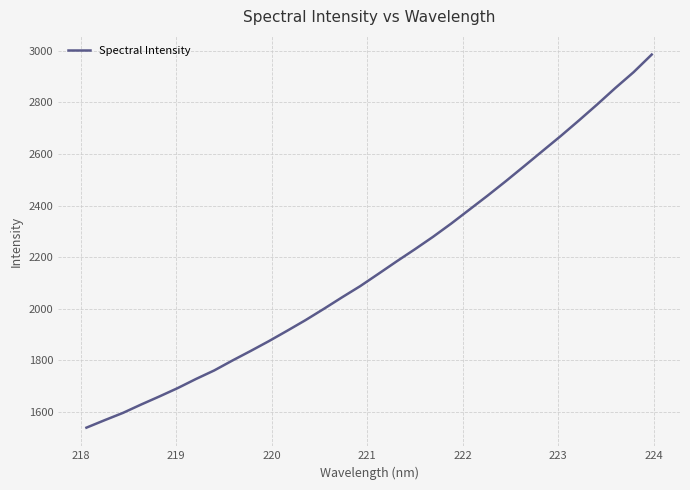

What is the greatest value displayed?

2985.7